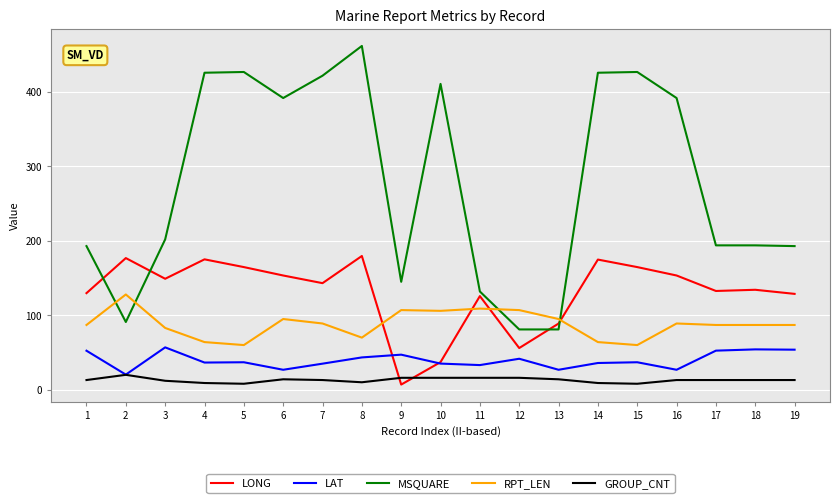

What is the sum of all GROUP_CNT values?

246.0